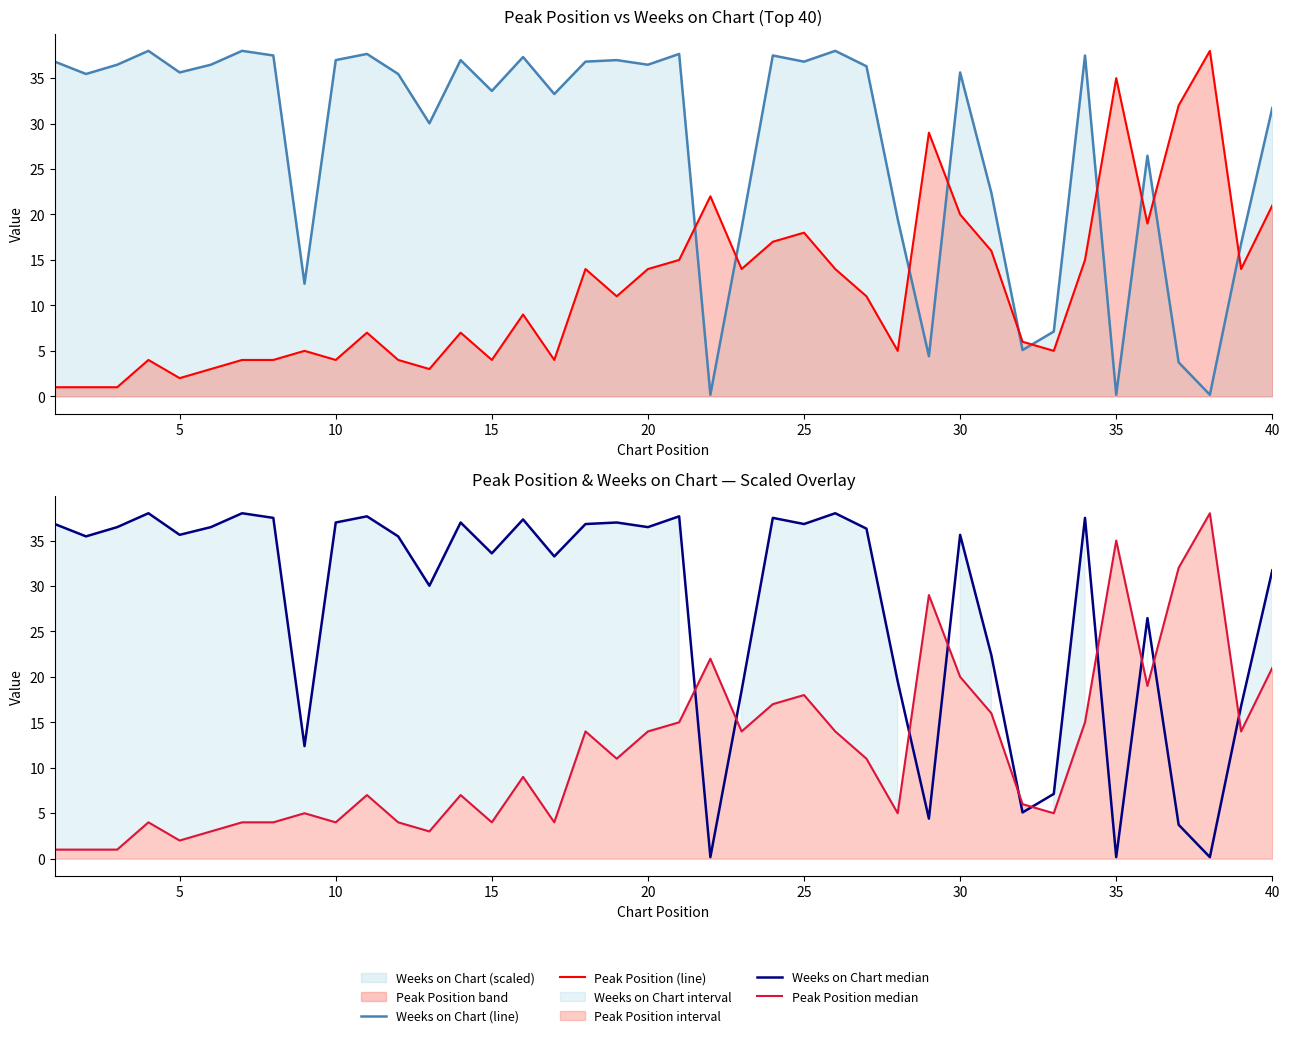

Reading left to right, transcribe all the data shown in this chart.

Weeks on Chart (line): 36.8	35.5	36.5	38.0	35.6	36.5	38.0	37.5	12.4	37.0	37.7	35.5	30.0	37.0	33.6	37.3	33.2	36.8	37.0	36.5	37.7	0.2	18.5	37.5	36.8	38.0	36.3	19.5	4.4	35.6	22.4	5.1	7.1	37.5	0.2	26.5	3.7	0.2	16.8	31.7
Peak Position (line): 1.0	1.0	1.0	4.0	2.0	3.0	4.0	4.0	5.0	4.0	7.0	4.0	3.0	7.0	4.0	9.0	4.0	14.0	11.0	14.0	15.0	22.0	14.0	17.0	18.0	14.0	11.0	5.0	29.0	20.0	16.0	6.0	5.0	15.0	35.0	19.0	32.0	38.0	14.0	21.0
Weeks on Chart median: 36.8	35.5	36.5	38.0	35.6	36.5	38.0	37.5	12.4	37.0	37.7	35.5	30.0	37.0	33.6	37.3	33.2	36.8	37.0	36.5	37.7	0.2	18.5	37.5	36.8	38.0	36.3	19.5	4.4	35.6	22.4	5.1	7.1	37.5	0.2	26.5	3.7	0.2	16.8	31.7
Peak Position median: 1.0	1.0	1.0	4.0	2.0	3.0	4.0	4.0	5.0	4.0	7.0	4.0	3.0	7.0	4.0	9.0	4.0	14.0	11.0	14.0	15.0	22.0	14.0	17.0	18.0	14.0	11.0	5.0	29.0	20.0	16.0	6.0	5.0	15.0	35.0	19.0	32.0	38.0	14.0	21.0